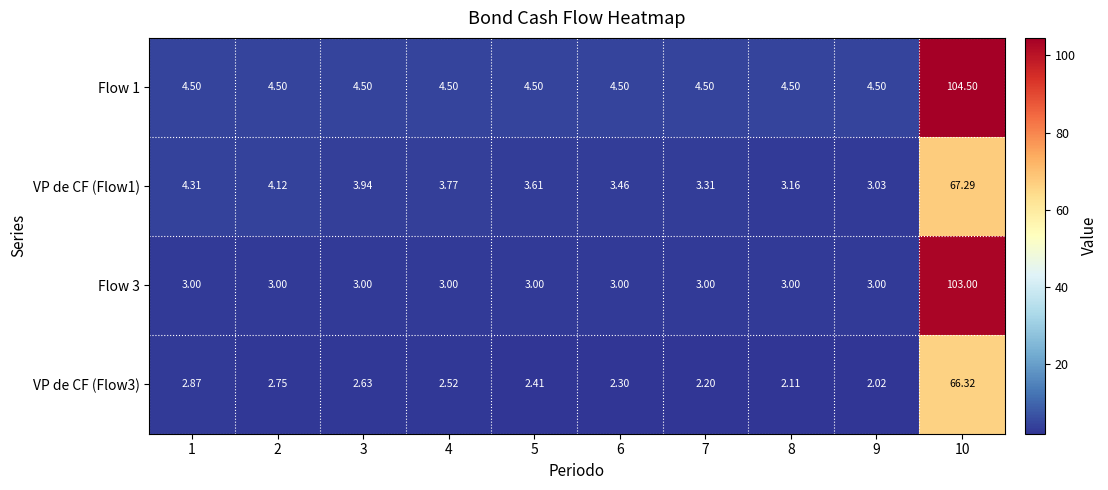

List the series in order of their overall mean, lowest first.

VP de CF (Flow3), VP de CF (Flow1), Flow 3, Flow 1